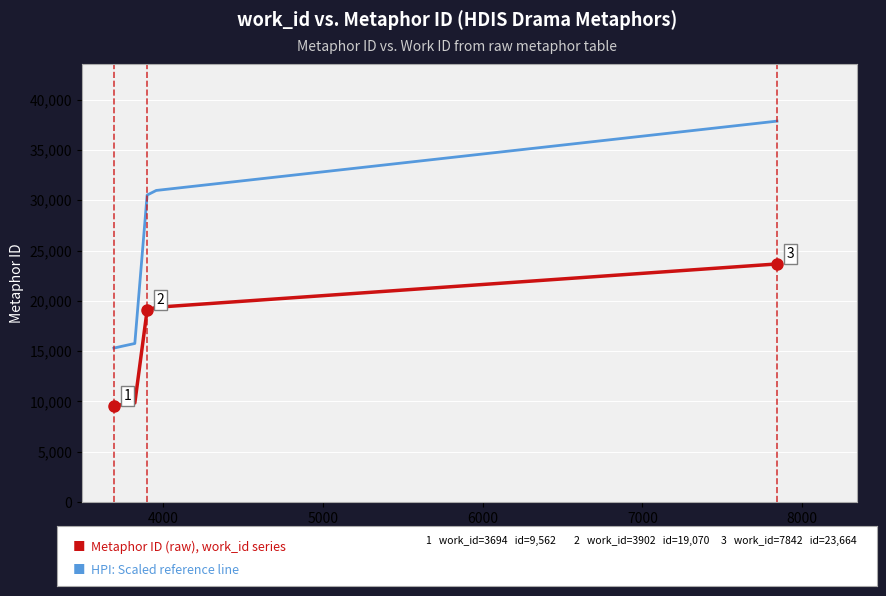

What is the minimum value shown in the chart?

9562